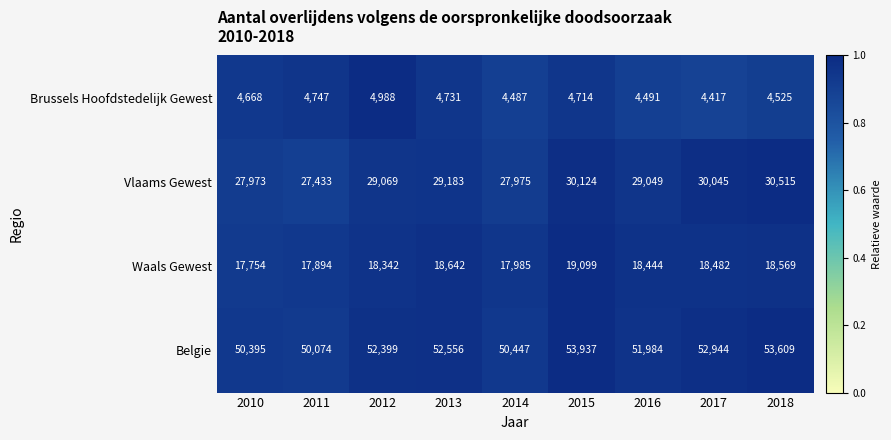

Which category has the highest value in the Waals Gewest series?

2015